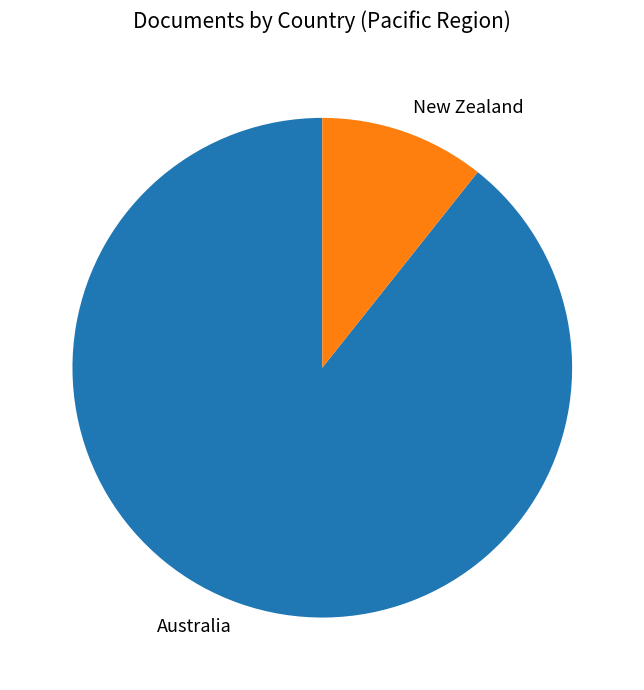

What is the ratio of the value at New Zealand to the value at Australia?

0.1